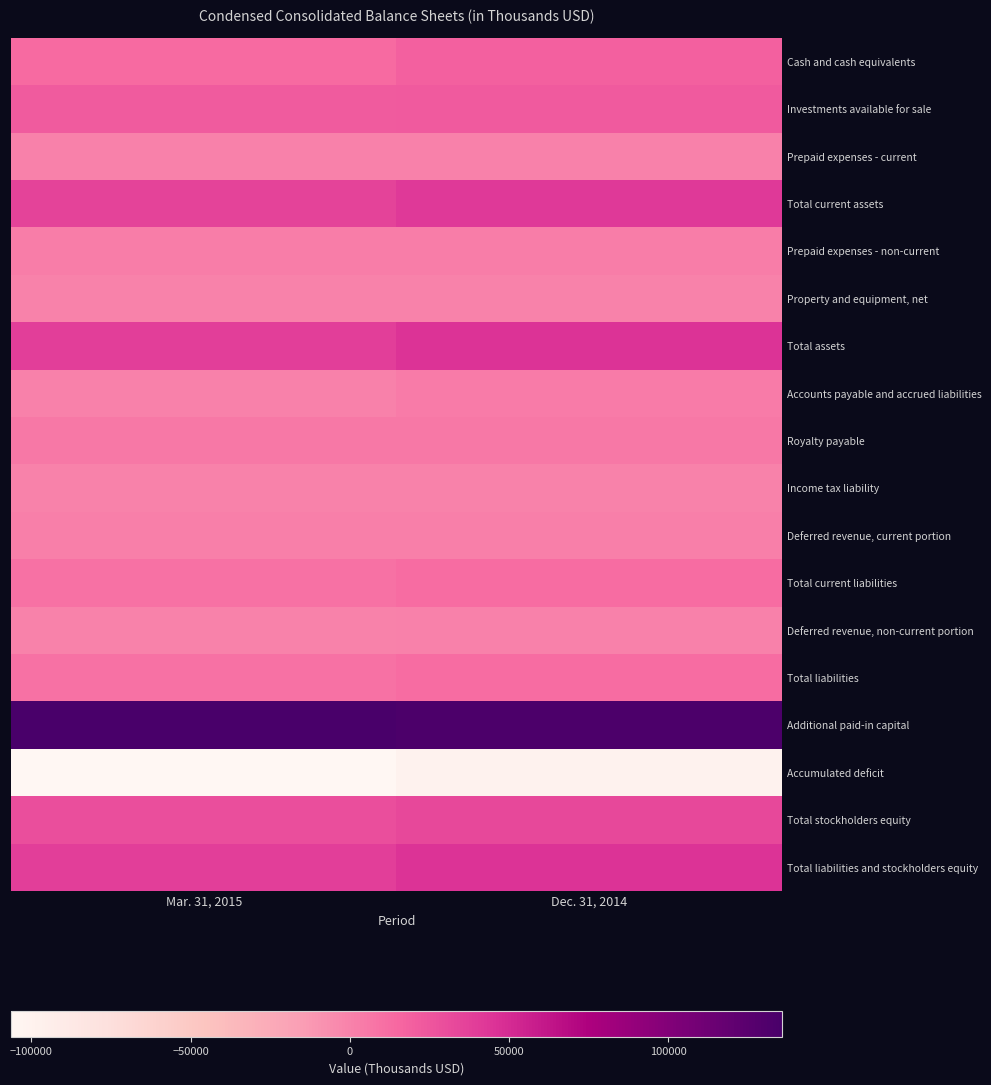

Which series has the largest range (max minus min)?

Total assets